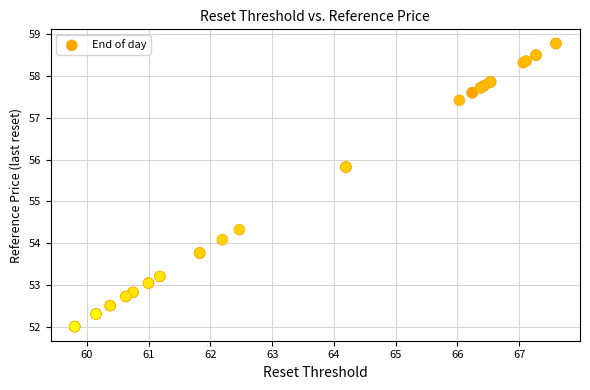

What Y value in the scatter plot is closest to 55?

54.3